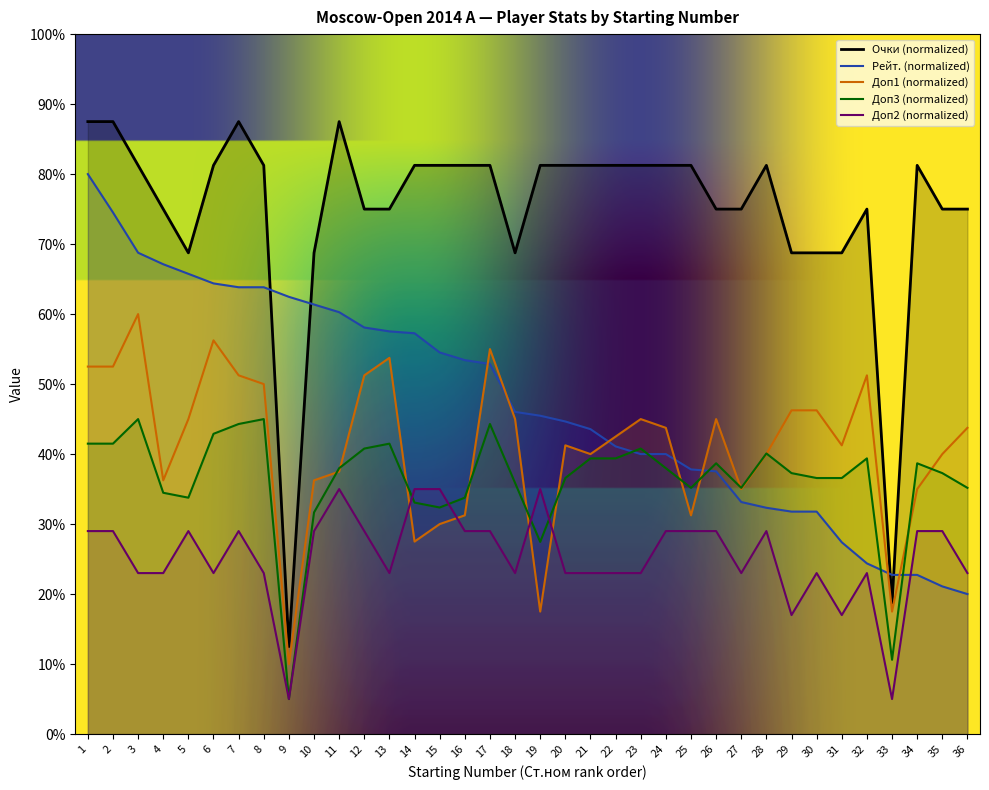

Does the chart display data point markers on the line(s)?

No